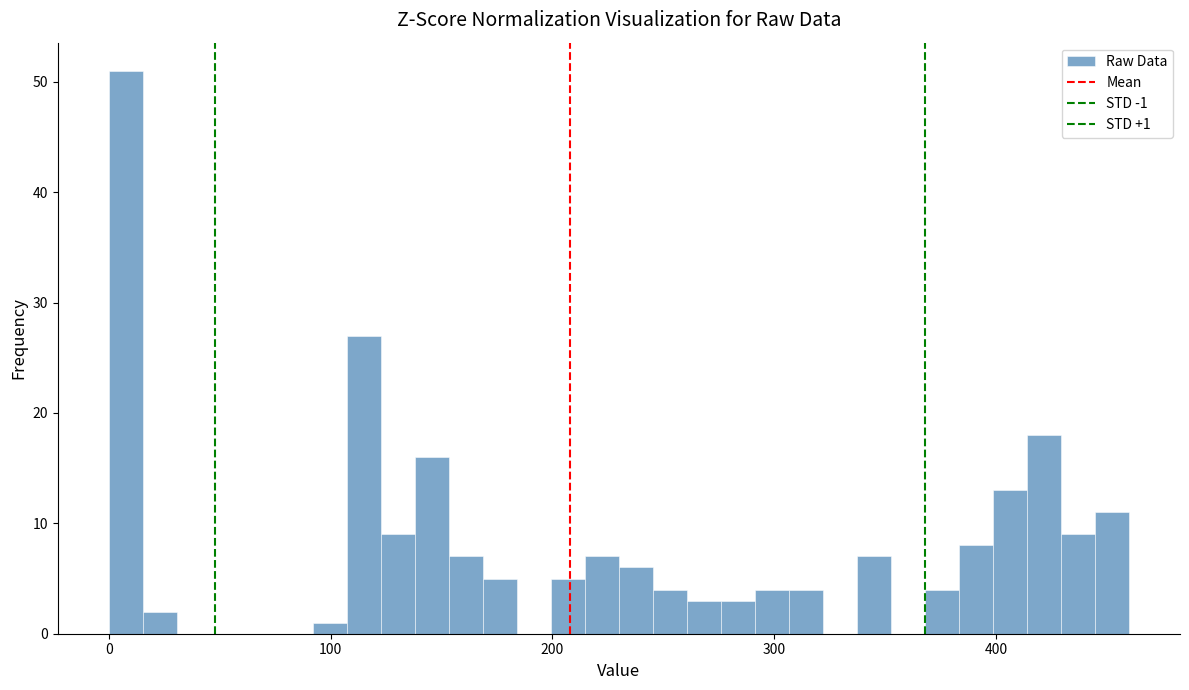

Read against the x-axis, roughly where is the centre of the tallest bar?

10